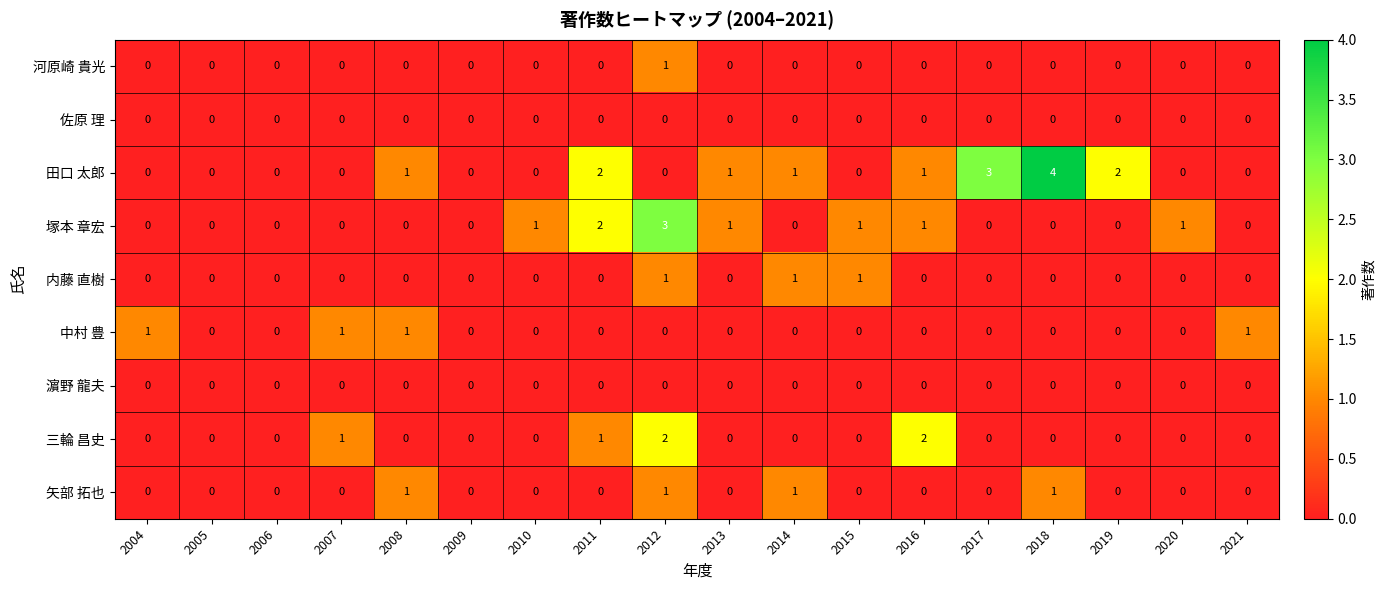

At which label does 田口 太郎 reach its peak?

2018